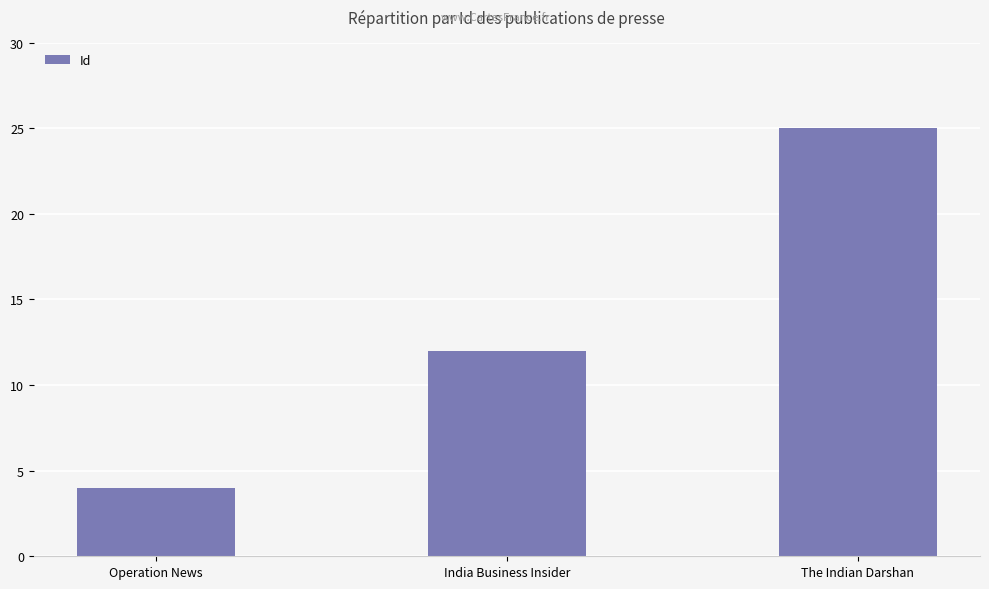

Rank the categories by value from highest to lowest.

The Indian Darshan, India Business Insider, Operation News